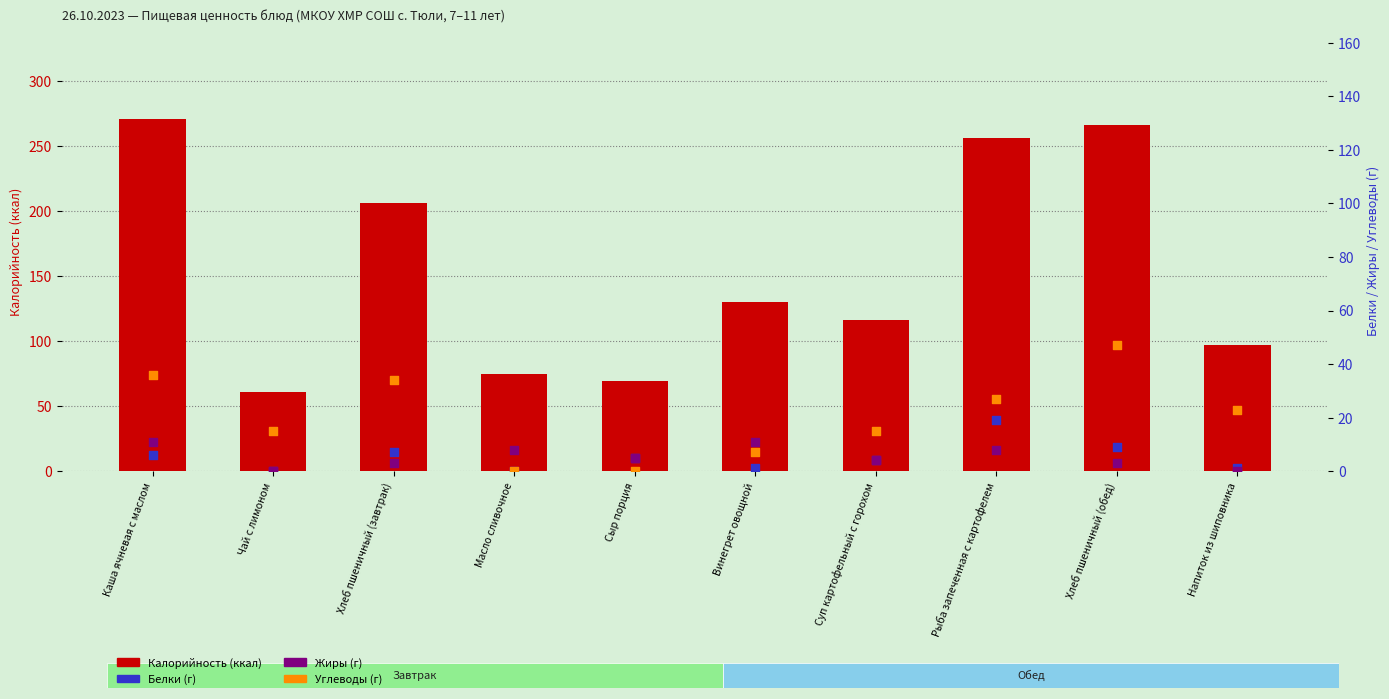

Is the value of Белки at Хлеб пшеничный (завтрак) greater than the value of Калорийность at Напиток из шиповника?

No